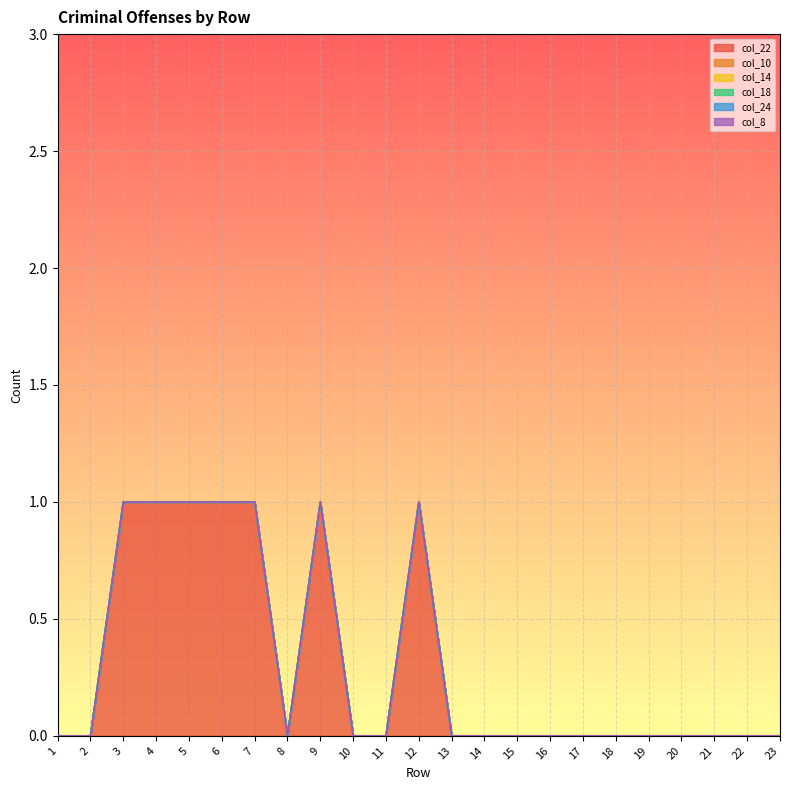

How many lines are shown in the chart?

6